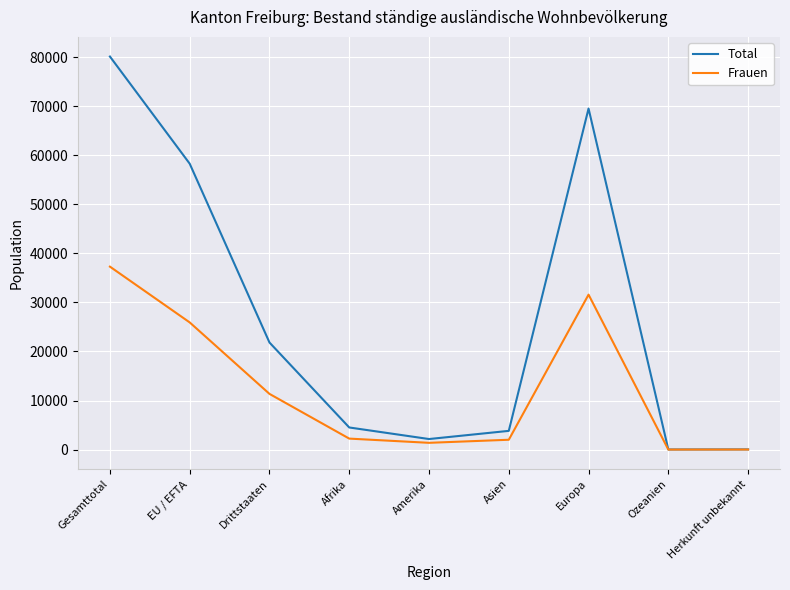

Rank the series by their maximum value, from highest to lowest.

Total, Frauen